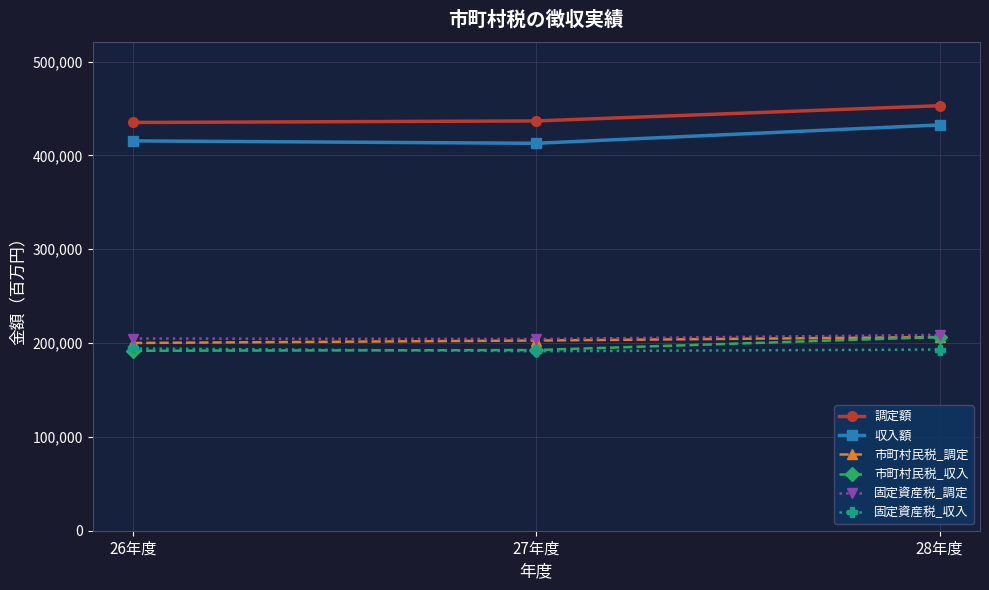

What is the sum of the 調定額 values at 26年度 and 28年度?

888207